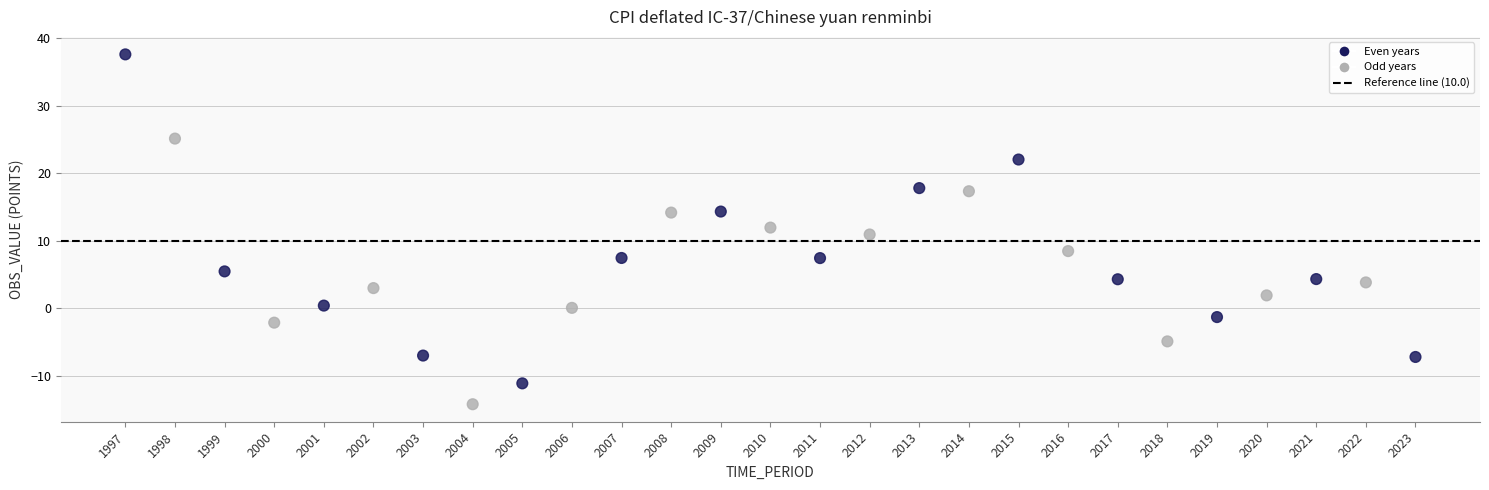

What is the range of Y values (max minus min)?

51.8